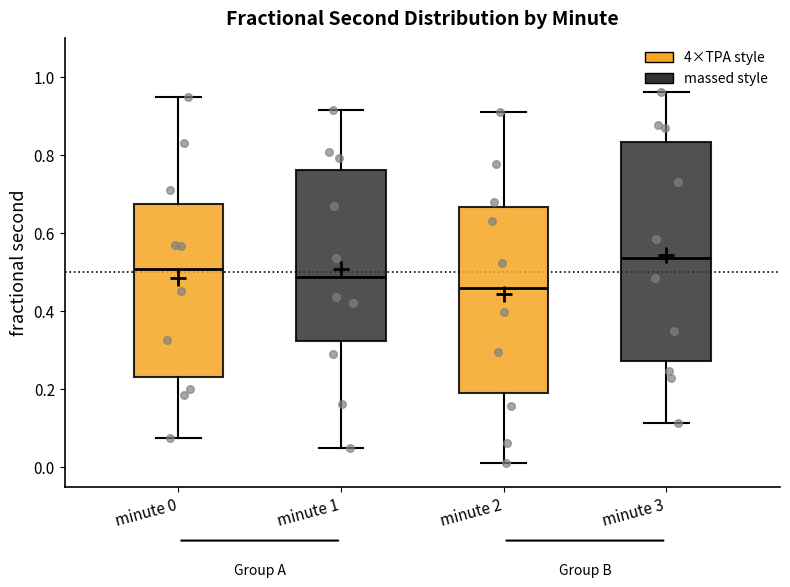

Reading left to right, transcribe this box plot: for each box, give where its median line is, the range the box spans, and where its two whiskers end, as read against the y-axis. The values are not printed on the chart, so give them approximately, as read against the axis.

minute 0: median 0.50, box 0.24 to 0.68, whiskers 0.08 to 0.94
minute 1: median 0.48, box 0.32 to 0.76, whiskers 0.04 to 0.92
minute 2: median 0.46, box 0.20 to 0.66, whiskers 0.02 to 0.92
minute 3: median 0.54, box 0.28 to 0.84, whiskers 0.12 to 0.96